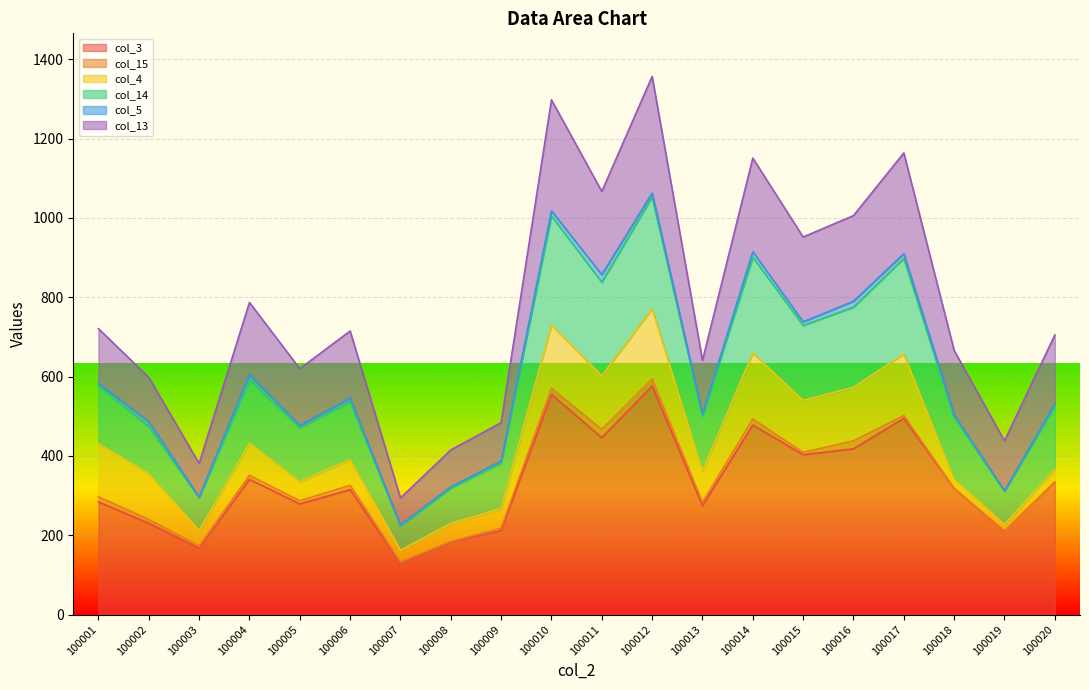

True or false: col_3 and col_13 intersect in this chart.

False